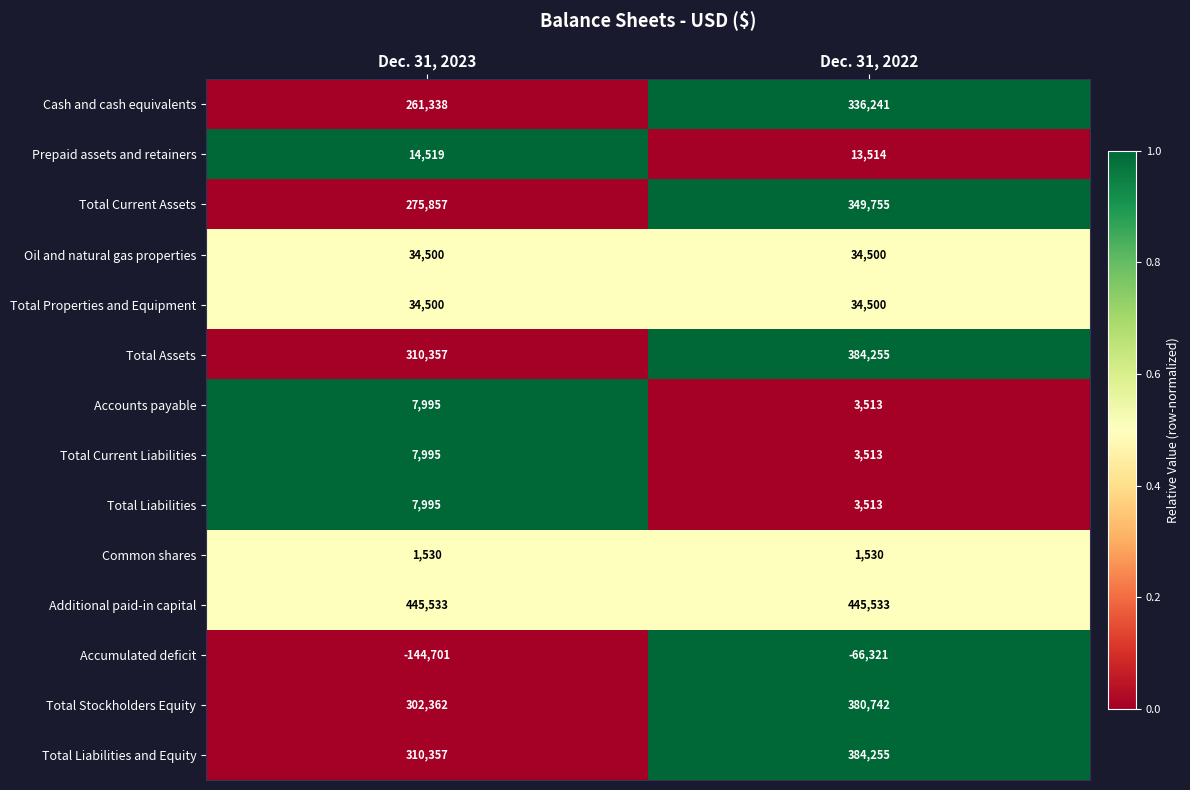

What is the greatest value displayed?

445533